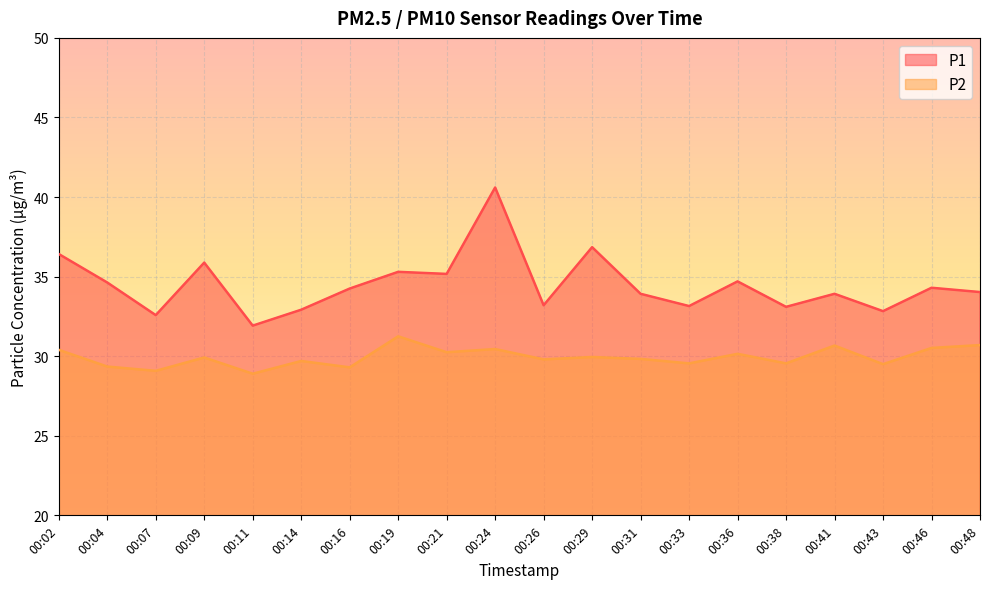

Which category has the highest value across all series?

00:24